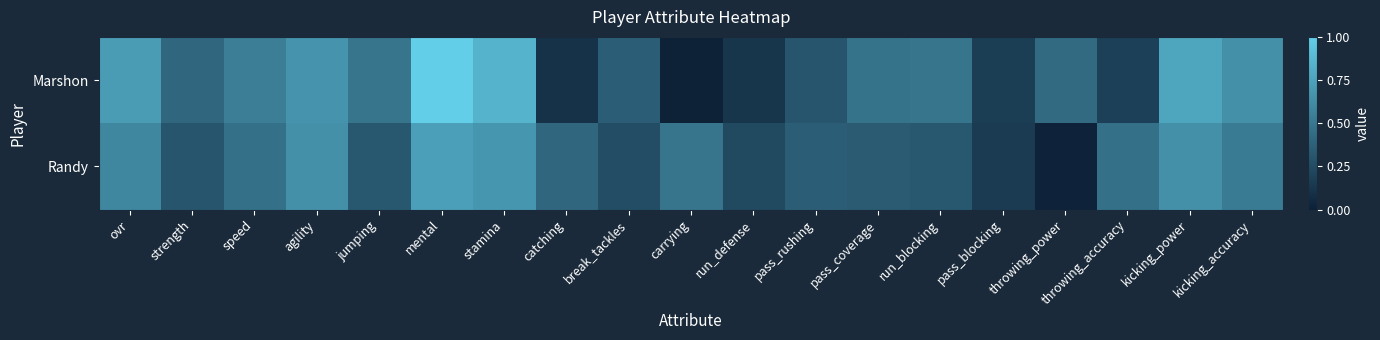

Which series has the widest spread of values?

Marshon